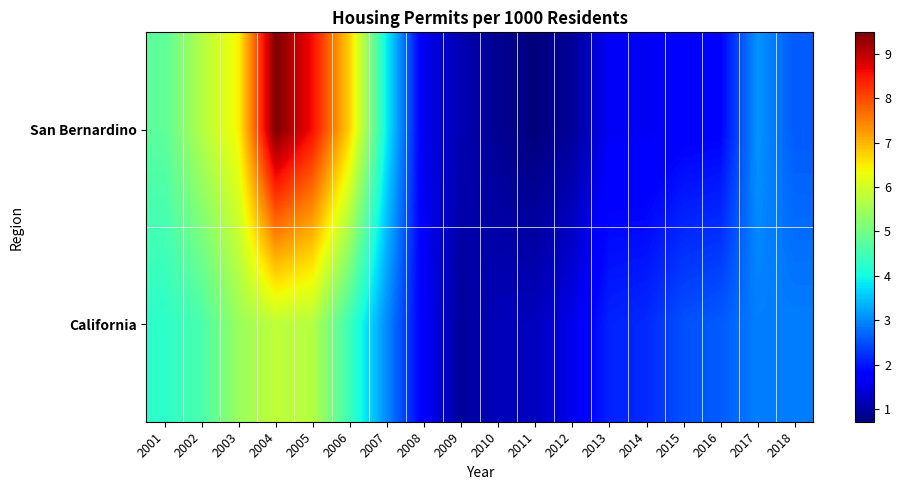

Reading right to left, transcribe all the data shown in this chart.

San Bernardino: 2018=2.6	2017=3.1	2016=1.8	2015=1.8	2014=1.6	2013=1.7	2012=0.9	2011=0.7	2010=0.9	2009=1.1	2008=1.6	2007=3.9	2006=6.7	2005=8.6	2004=9.5	2003=6.4	2002=5.7	2001=4.8
California: 2018=2.9	2017=2.9	2016=2.6	2015=2.5	2014=2.2	2013=2.1	2012=1.5	2011=1.2	2010=1.2	2009=0.9	2008=1.7	2007=3.0	2006=4.4	2005=5.7	2004=5.8	2003=5.4	2002=4.6	2001=4.3